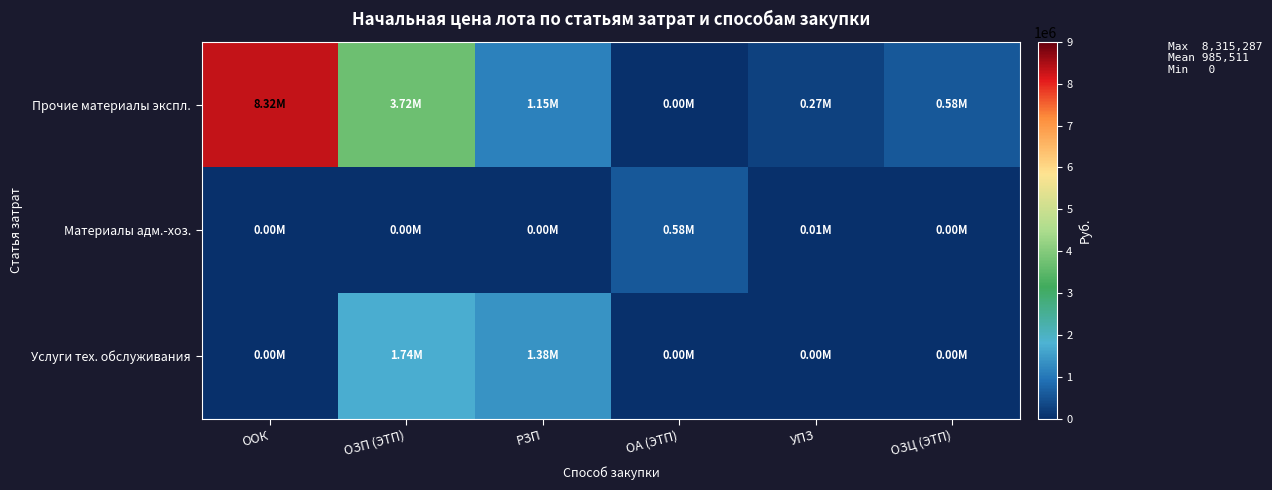

Between РЗП and ОЗЦ (ЭТП), which series saw the biggest shift?

Услуги тех. обслуживания